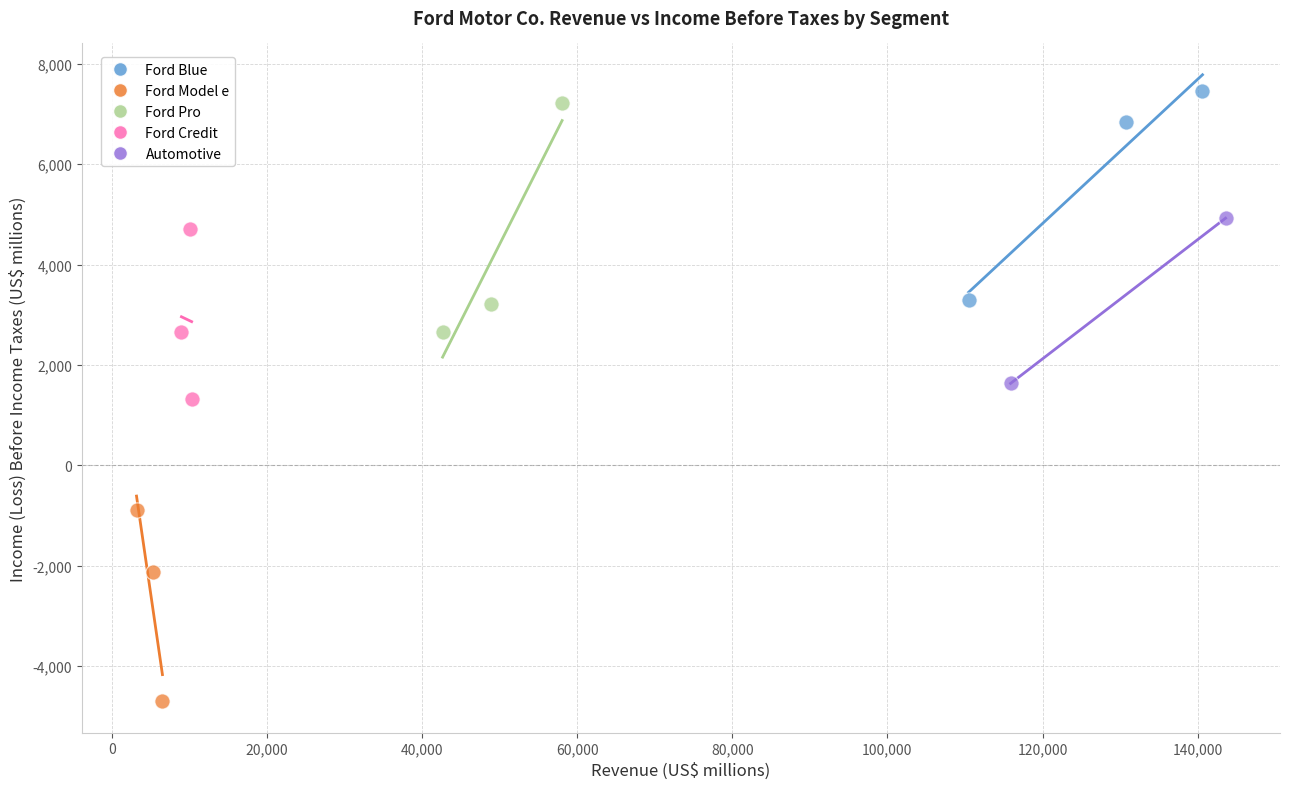

What are all the series names shown in the legend?

Ford Blue, Ford Model e, Ford Pro, Ford Credit, Automotive